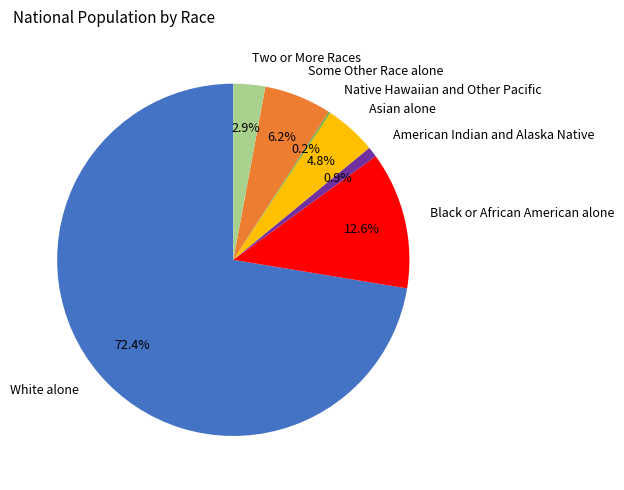

To the nearest percent, what percentage of the pie is American Indian and Alaska Native?

1%